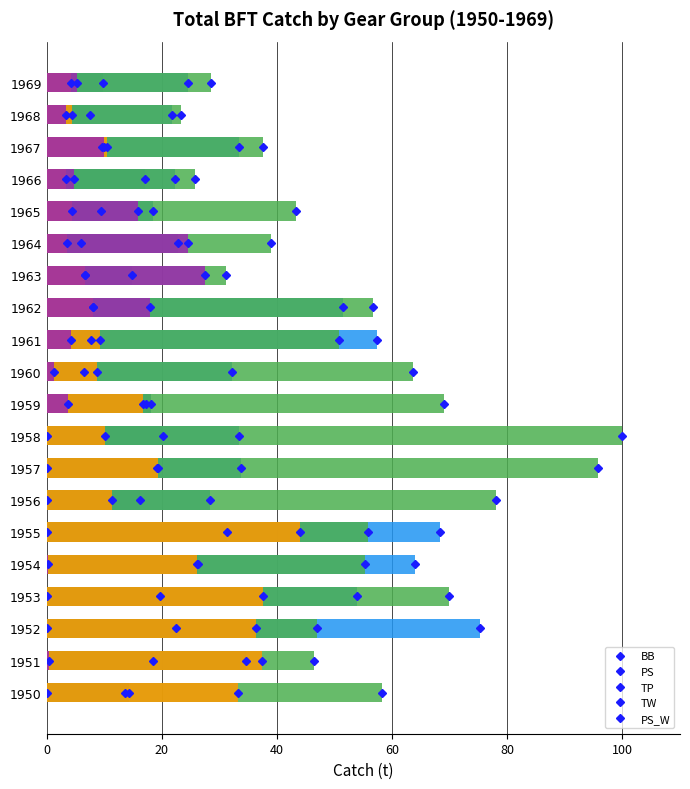

Reading left to right, transcribe all the data shown in this chart.

BB: 14.2	18.5	22.4	19.8	26.3	31.4	16.3	19.2	20.3	18.2	6.6	7.6	8.1	6.6	6.0	9.5	17.0	9.6	7.6	9.8
PS: 13.7	34.7	75.3	53.9	64.0	68.3	28.4	33.7	33.5	17.3	32.2	57.5	51.5	14.9	22.9	18.4	22.2	33.4	21.7	24.6
TP: 58.3	46.5	47.0	69.9	55.3	55.8	78.0	95.7	100.0	69.0	63.7	50.8	56.8	31.2	38.9	43.2	25.7	37.7	23.3	28.6
TW: 33.2	37.5	36.3	37.6	26.1	44.0	11.4	19.3	10.1	16.8	8.8	9.3	8.0	6.7	3.6	4.4	3.4	10.5	4.4	4.3
PS_W: 0.0	0.5	0.0	0.0	0.3	0.1	0.1	0.1	0.1	3.7	1.3	4.3	18.0	27.6	24.6	15.9	4.8	10.0	3.3	5.3